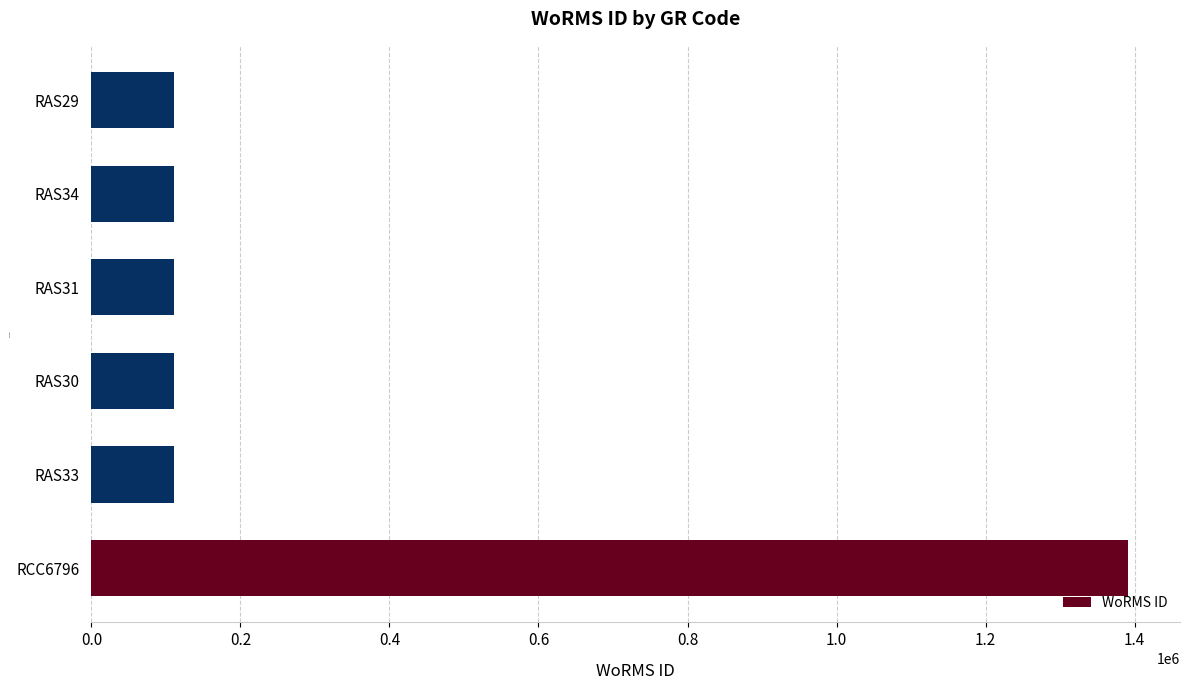

Is it true that the value at RAS31 is 165352?

False